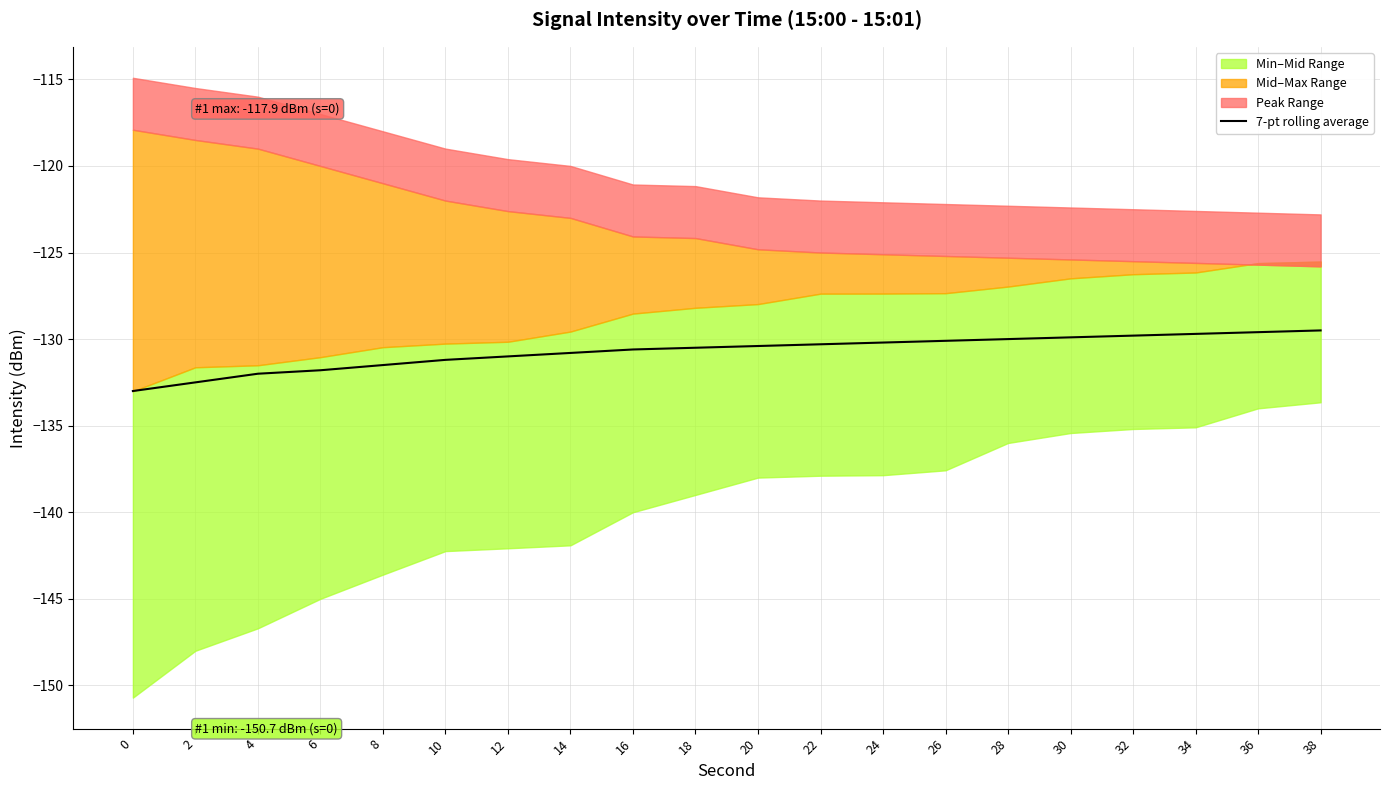

Does the chart display data point markers on the line(s)?

No